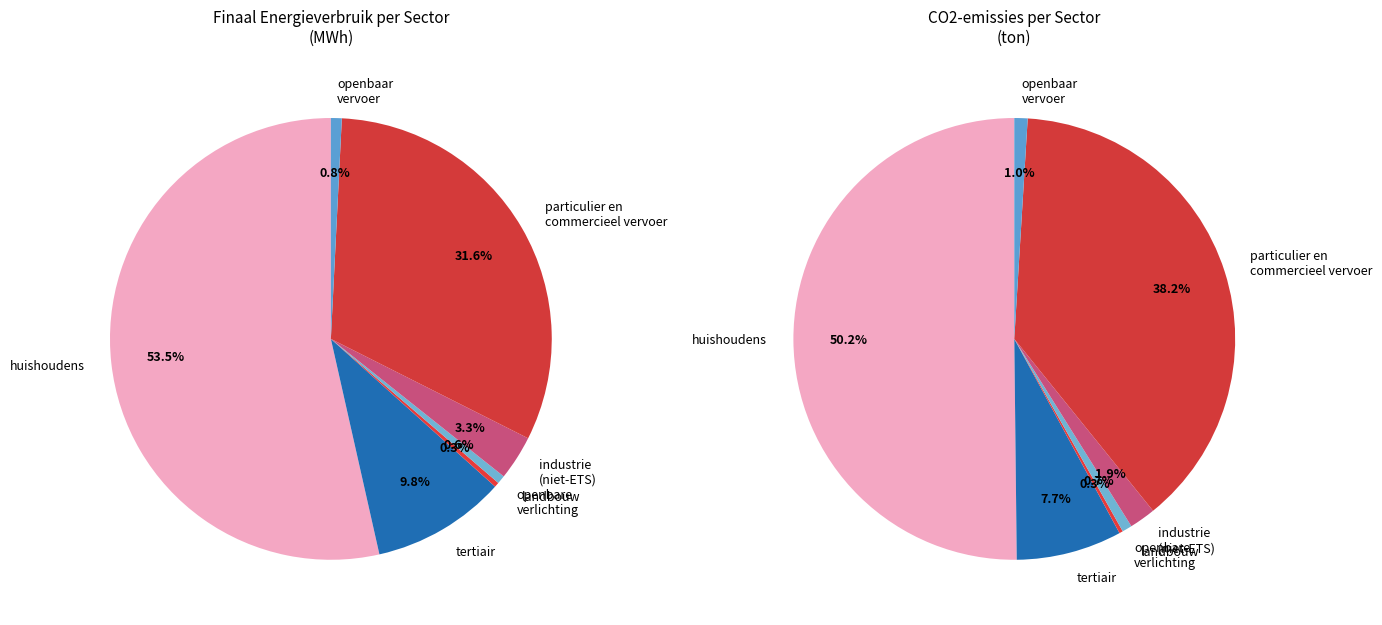

Rank the categories by value from lowest to highest.

openbare verlichting, landbouw, openbaar vervoer, industrie (niet-ETS), tertiair, particulier en commercieel vervoer, huishoudens